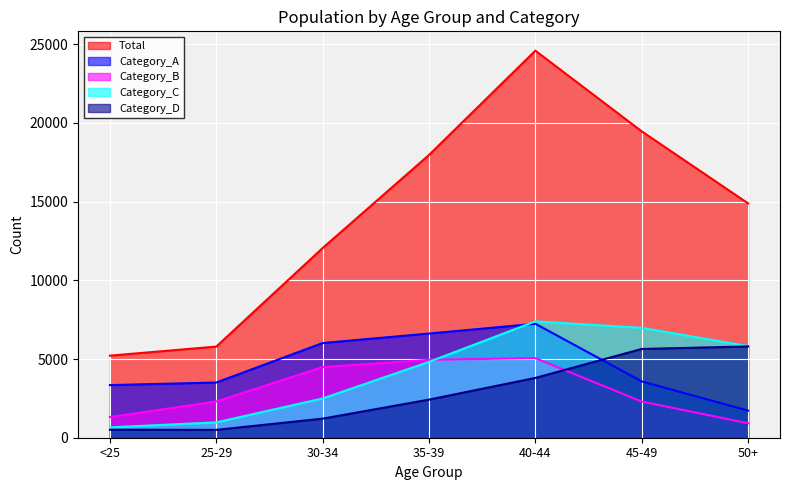

Which series changed the most between <25 and 30-34?

Total